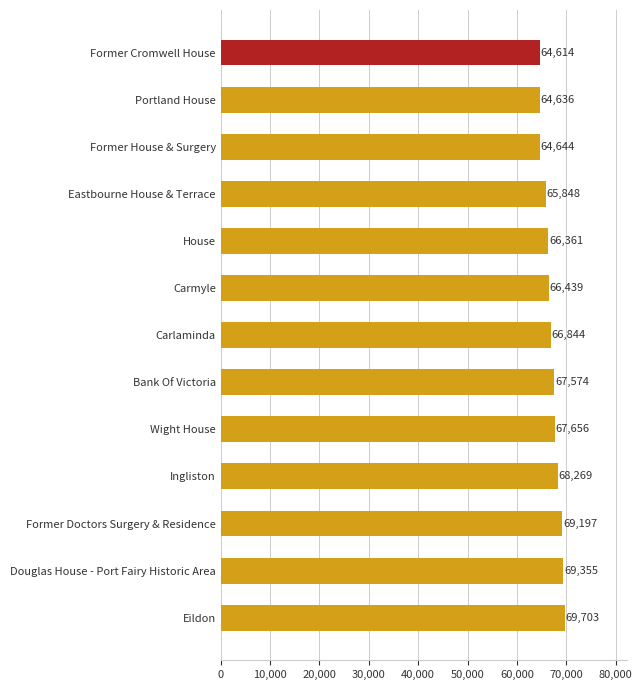

What is the difference between the second highest and second lowest values?

4719